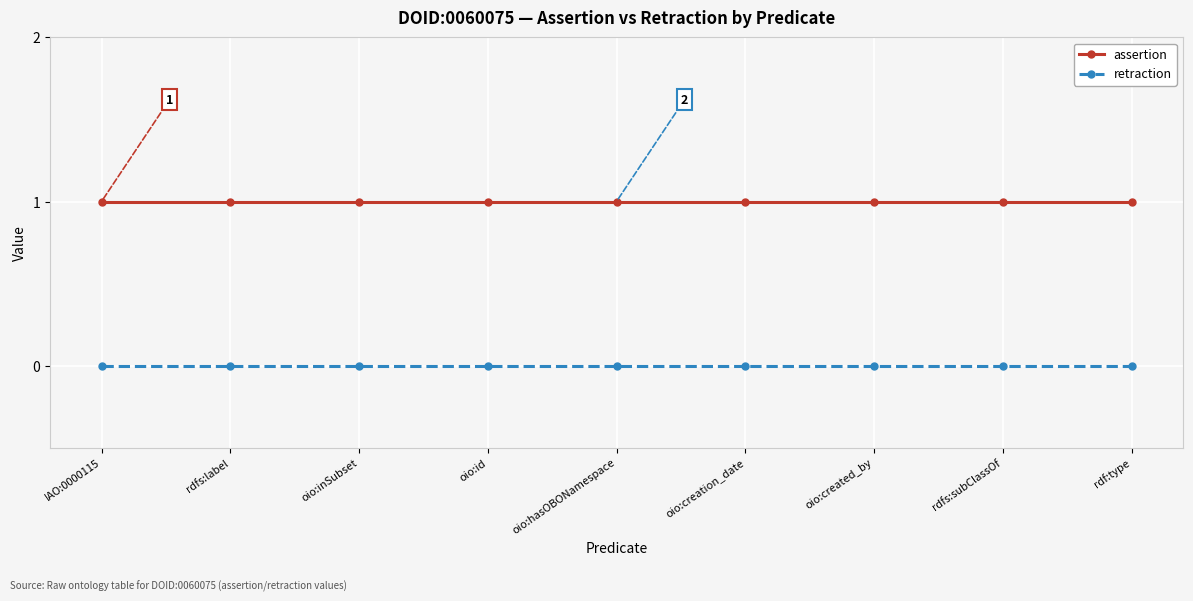

At rdfs:label, list the series in order from smallest to largest.

retraction, assertion